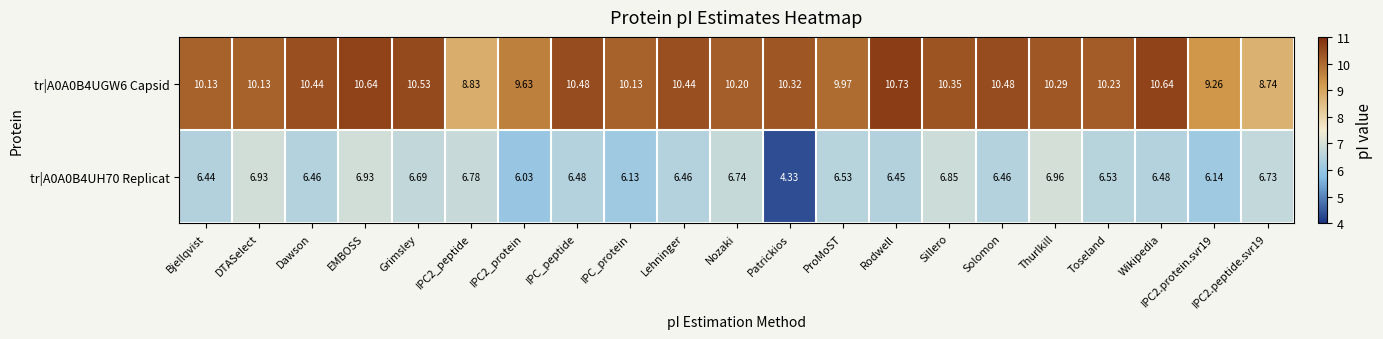

At which label is tr|A0A0B4UH70 Replicat closest to 5?

Patrickios